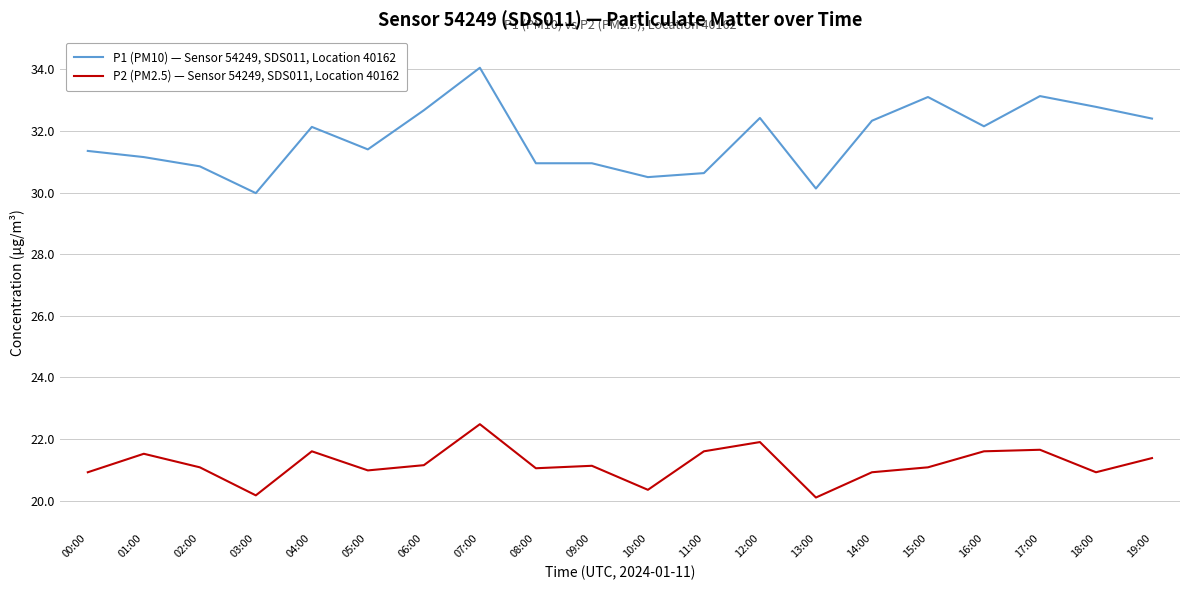

At which category is the sum across all series the highest?

07:00